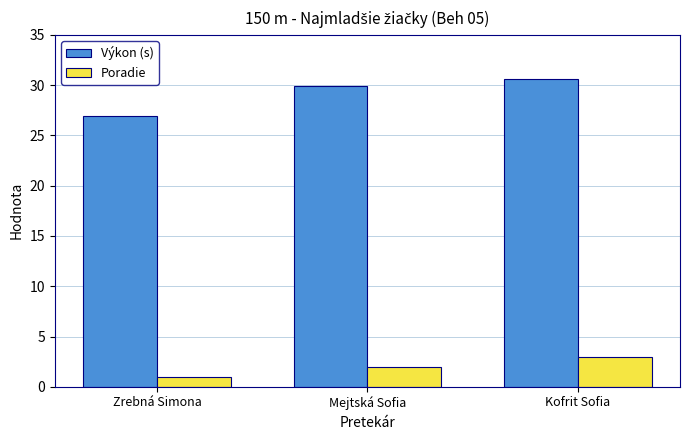

Which series has the widest spread of values?

Výkon (s)